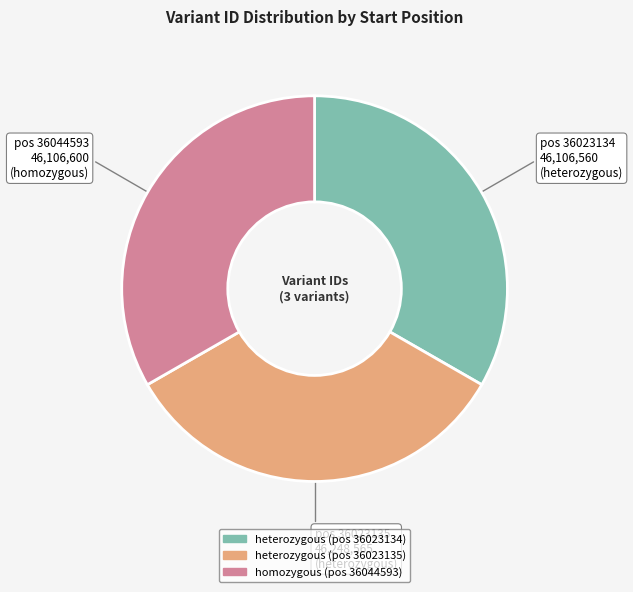

Is there a majority slice in this chart?

No